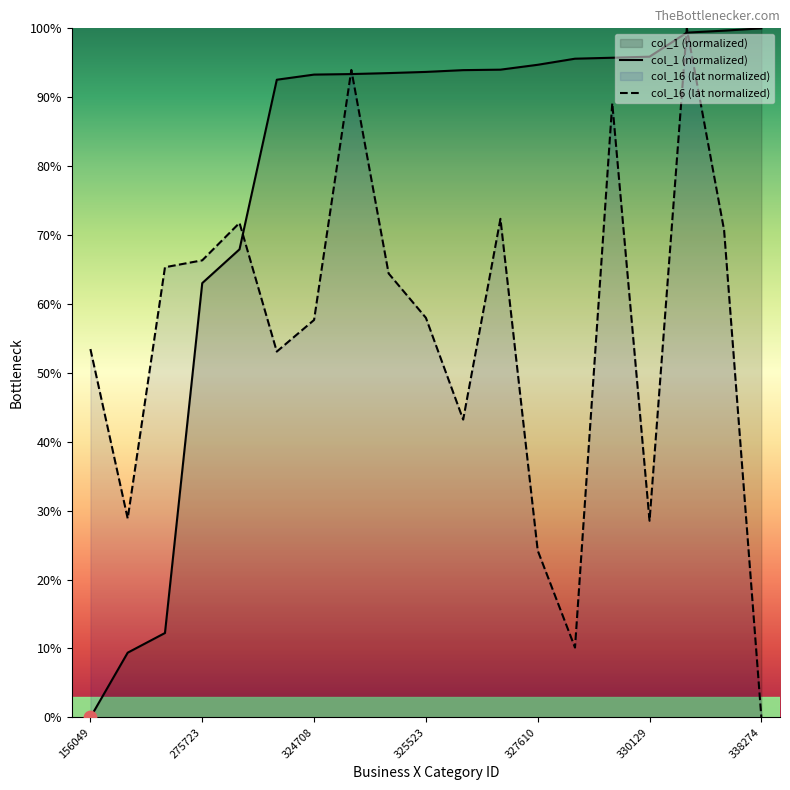

What are all the series names shown in the legend?

col_1, col_16